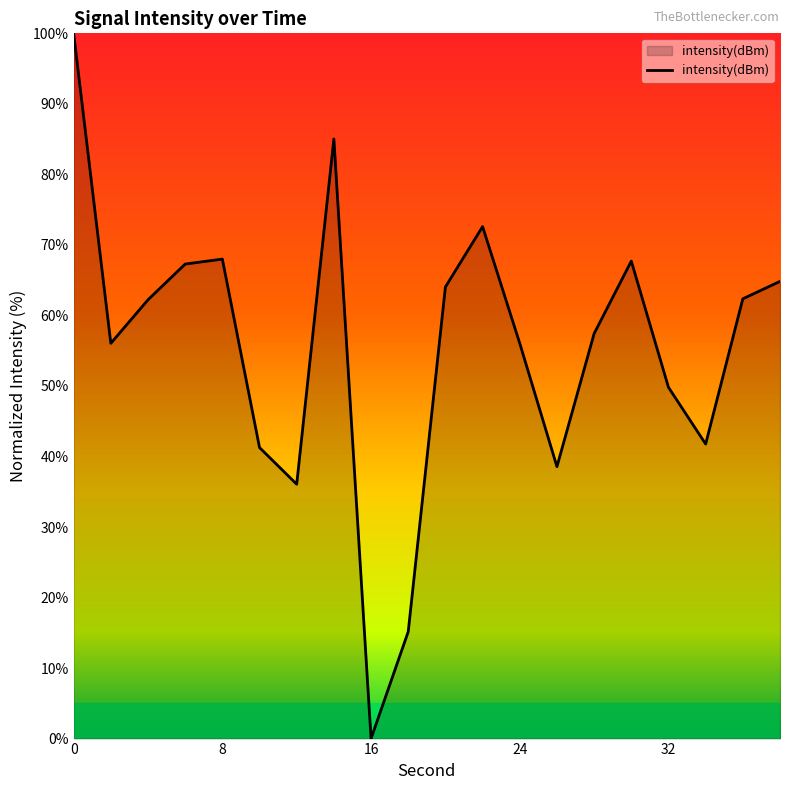

What is the maximum value shown in the chart?

100.0